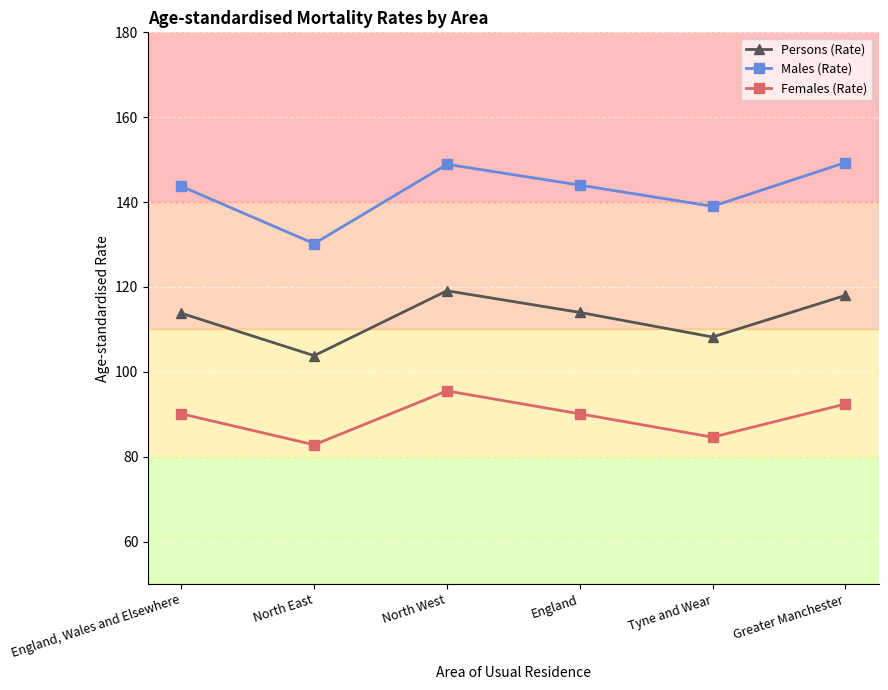

The Persons (Rate) series shows 114.0 at England. True or false?

True